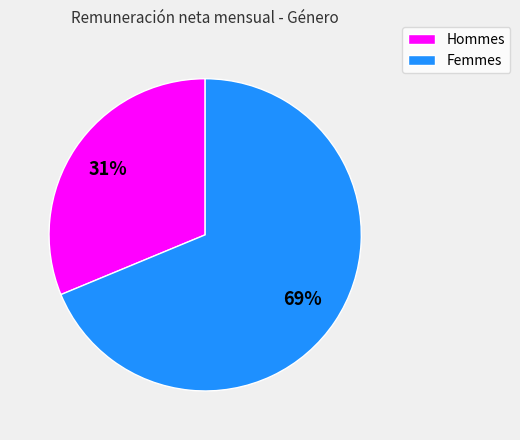

Is there a majority slice in this chart?

Yes